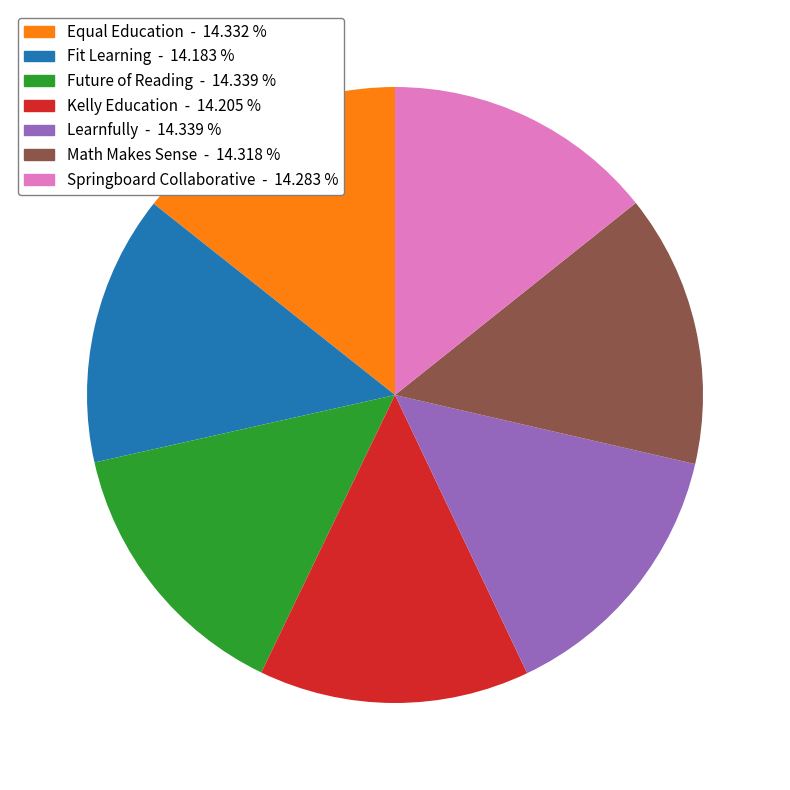

Is Springboard Collaborative the majority of the pie?

No